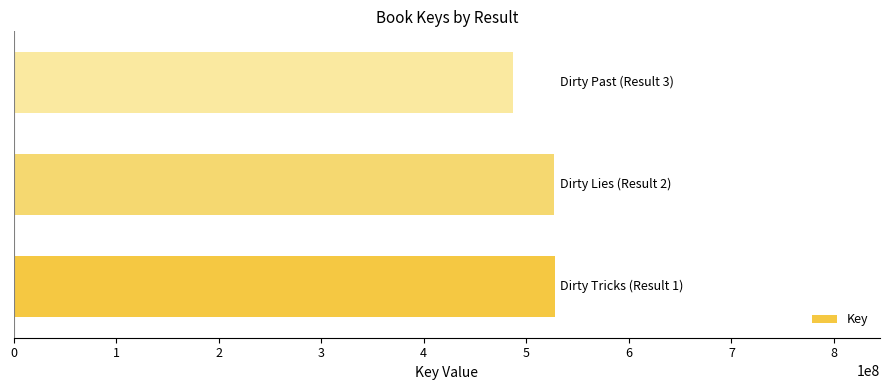

What is the minimum value shown in the chart?

486774702